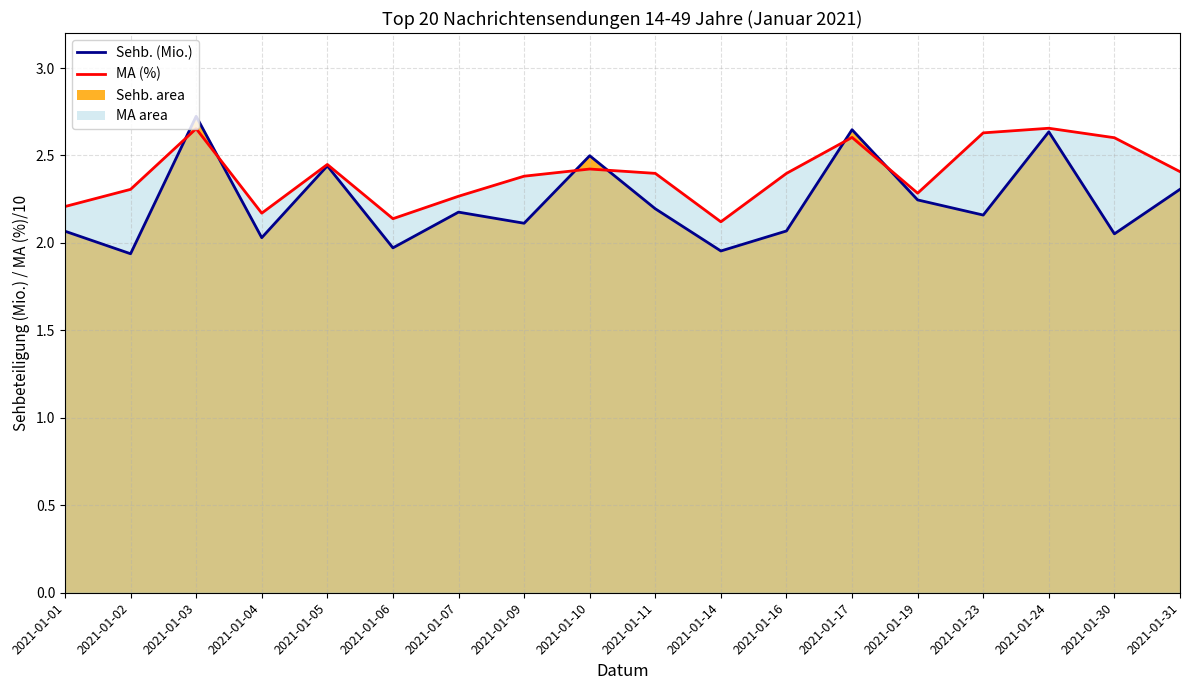

How many intersections are there between Sehb. (Mio.) line and MA (%) line?

6